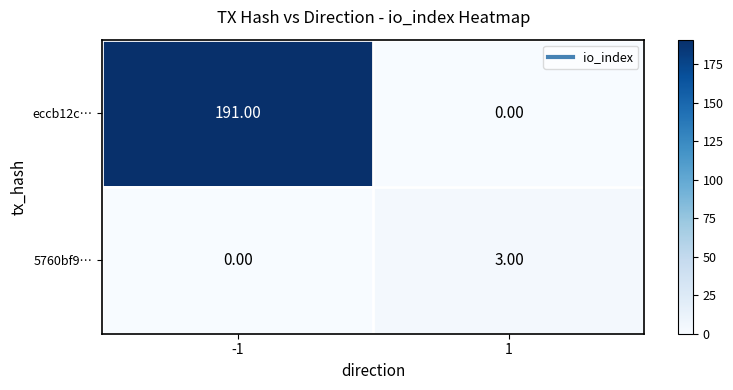

What is the sum of all 5760bf9… values?

3